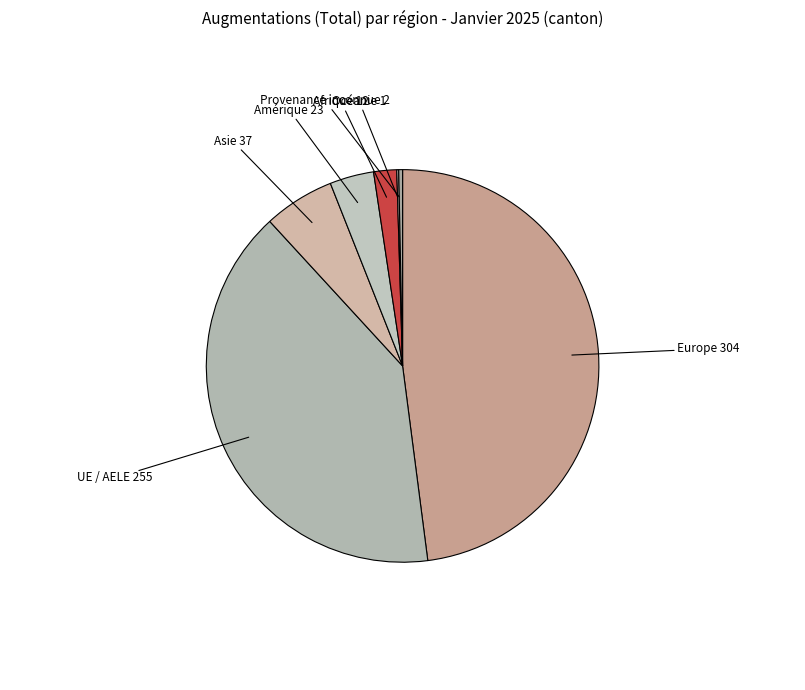

Is it true that Europe is 48% of the pie?

True